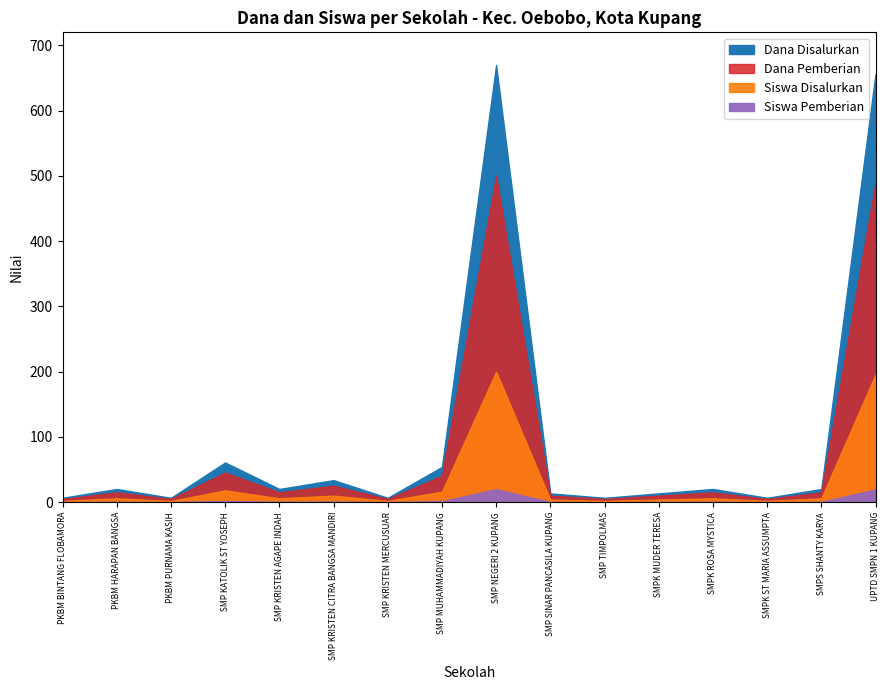

True or false: Dana Pemberian and Siswa Disalurkan intersect in this chart.

False